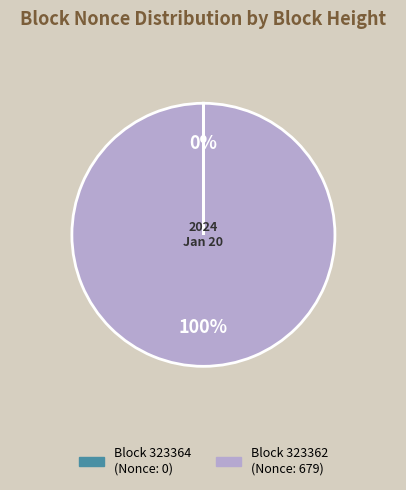

Is there any slice that represents more than half of the pie?

Yes